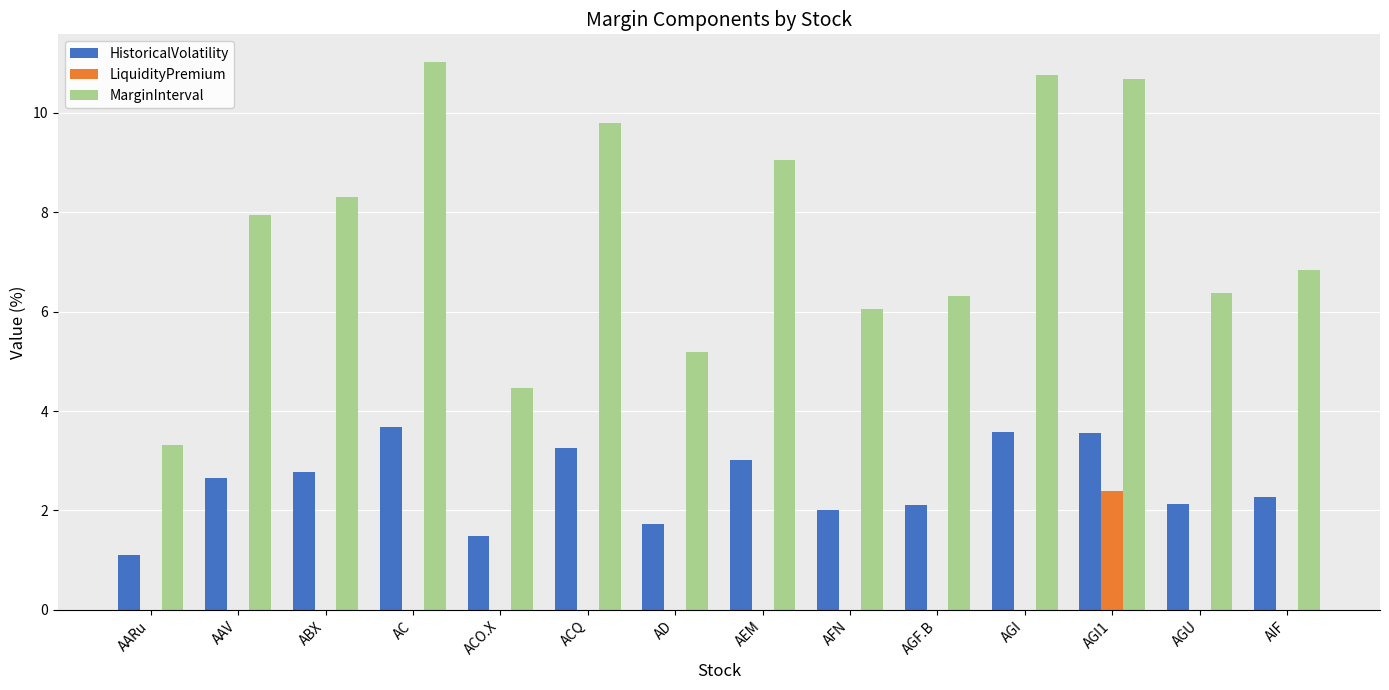

Are the bars grouped side by side (vs. stacked)?

Yes